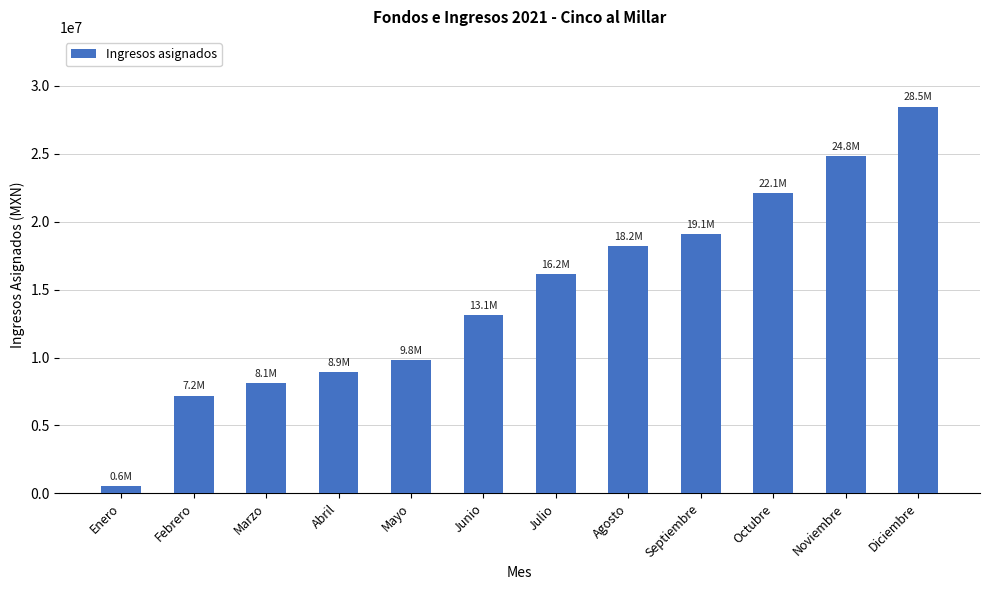

What is the maximum value shown in the chart?

28465681.1